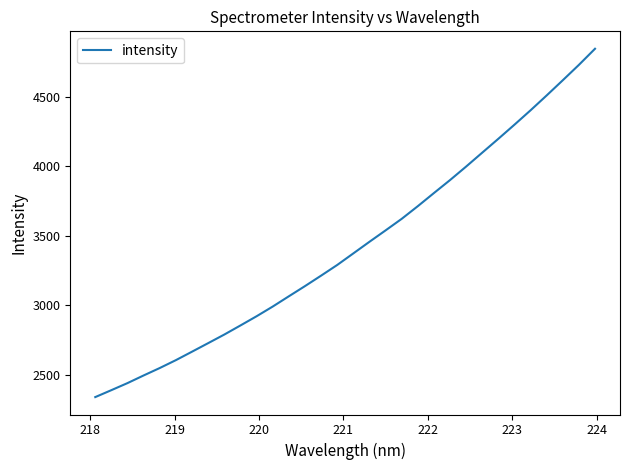

What is the difference between the maximum and minimum values?

2506.4